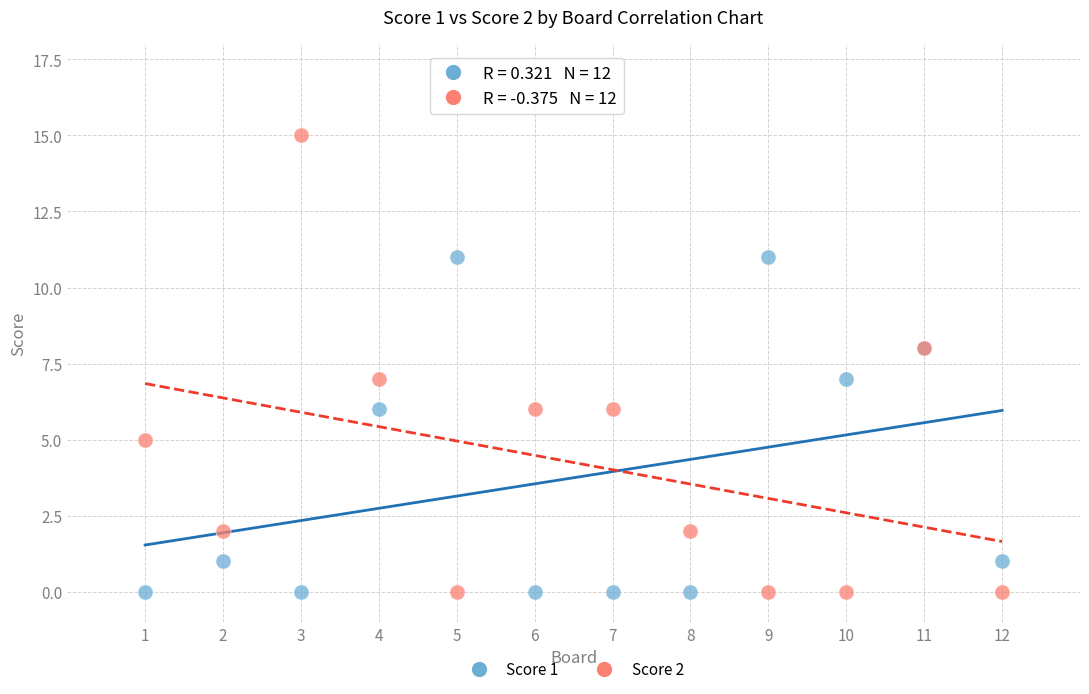

Which series has the largest Y range (max minus min)?

Score 2